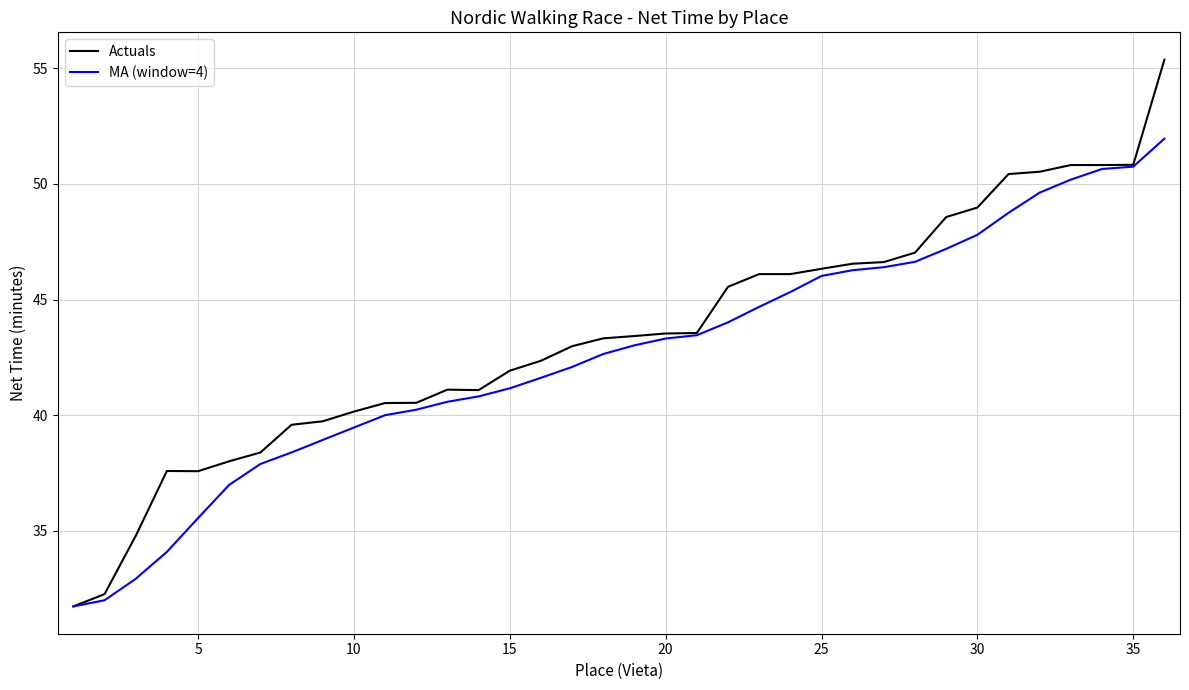

List the series in order of their peak value, lowest first.

MA (window=4), Actuals